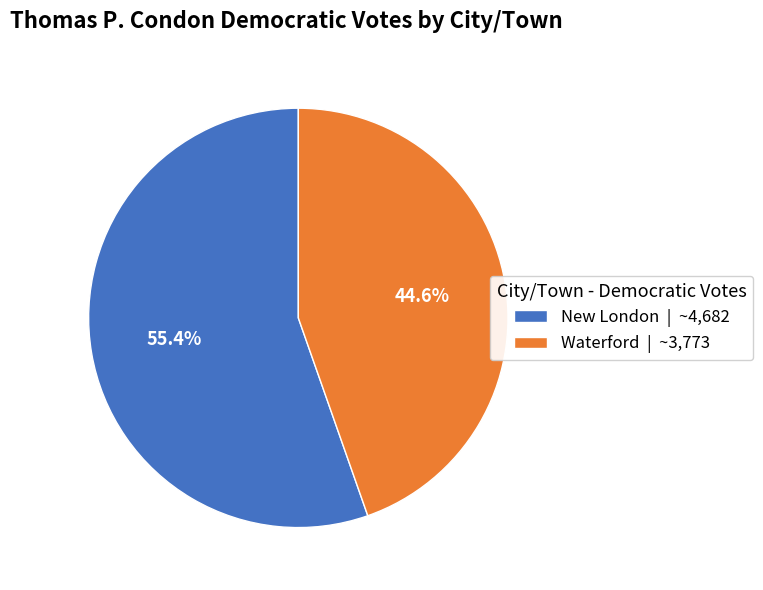

How many slices are in this pie chart?

2